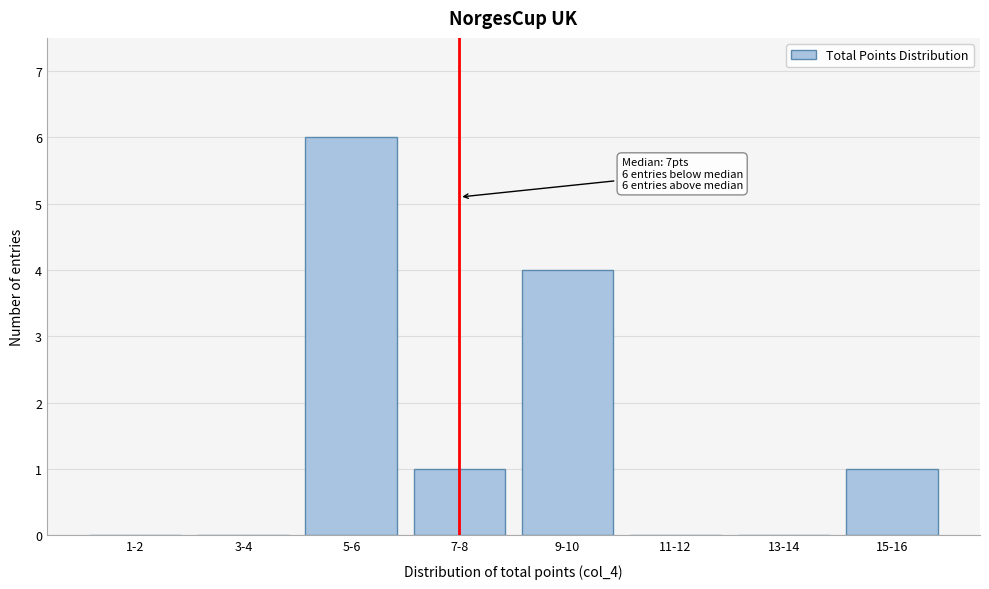

Reading left to right, what are all the values shown in this chart?

1-2=0	3-4=0	5-6=6	7-8=1	9-10=4	11-12=0	13-14=0	15-16=1